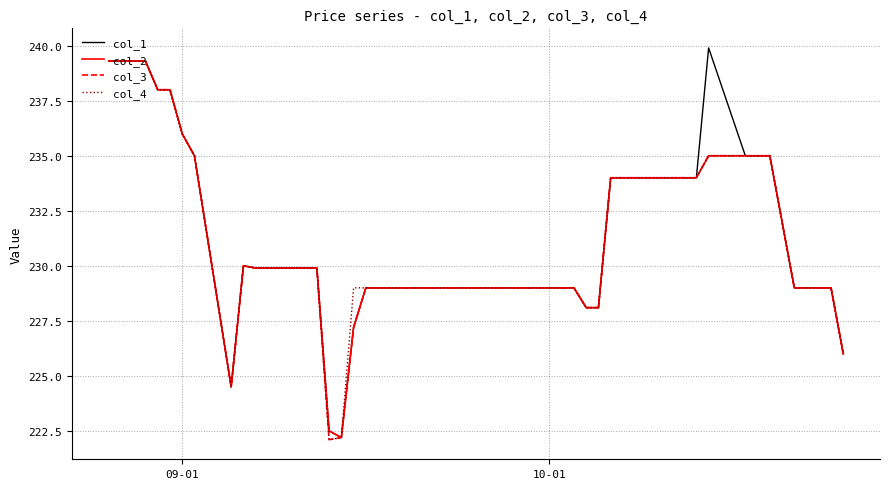

What is the minimum value for col_2?

222.2